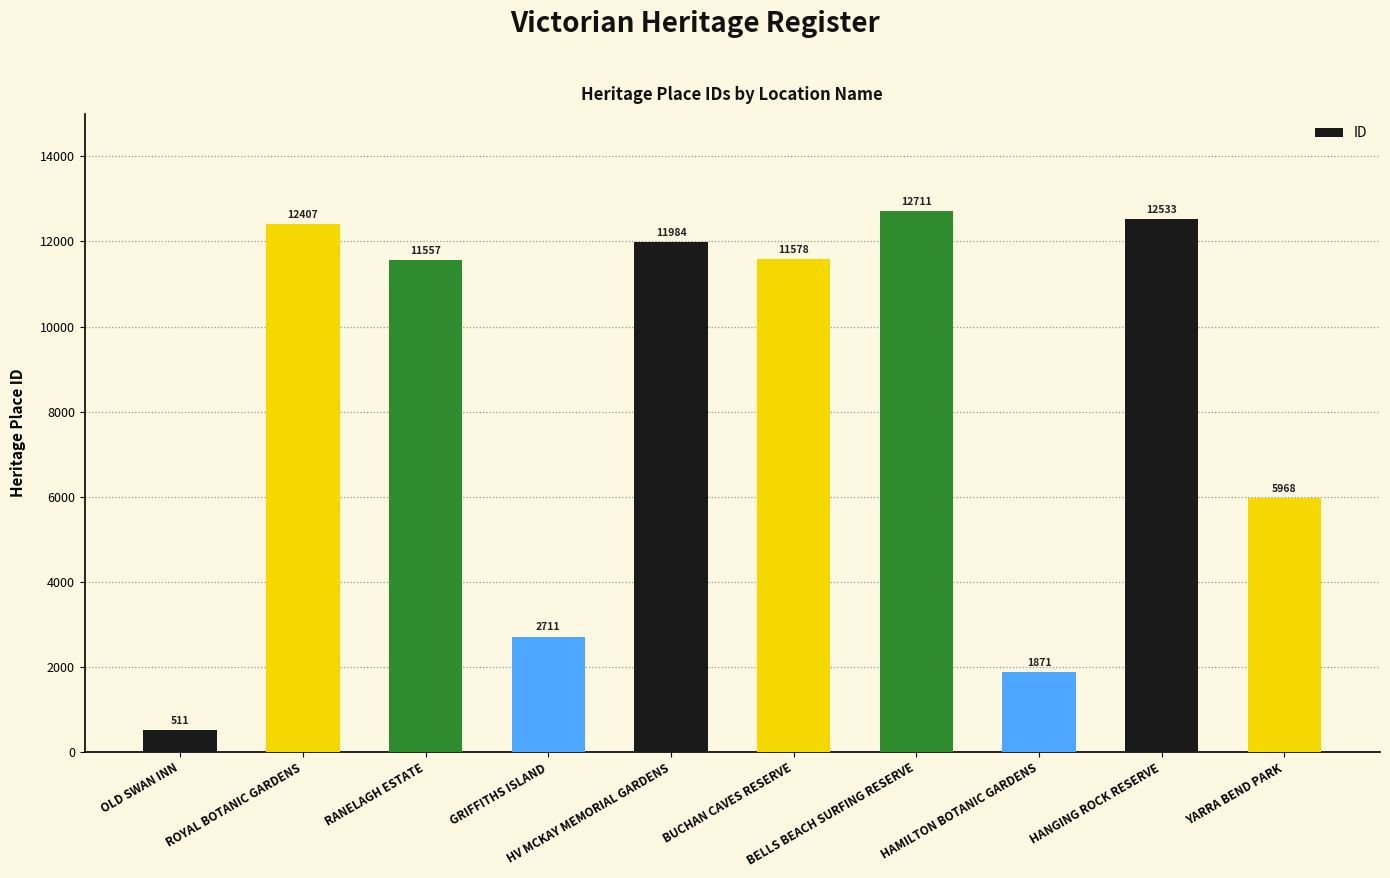

The value at GRIFFITHS ISLAND is 2711. True or false?

True